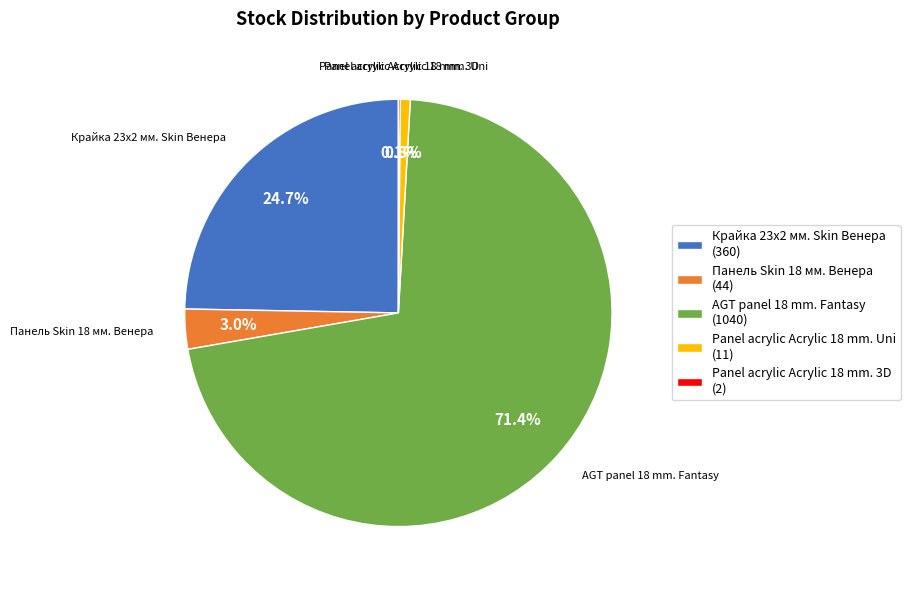

Combined, what portion of the pie is Крайка 23x2 мм. Skin Венера (360) and Panel acrylic Acrylic 18 mm. Uni (11)?

25.5%